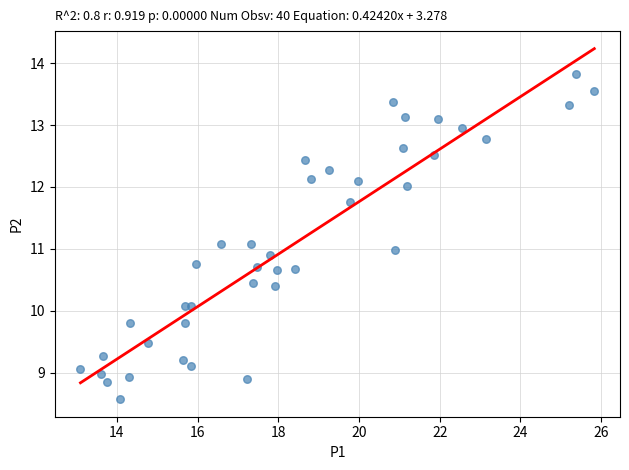

What is the range of X values (max minus min)?

12.7